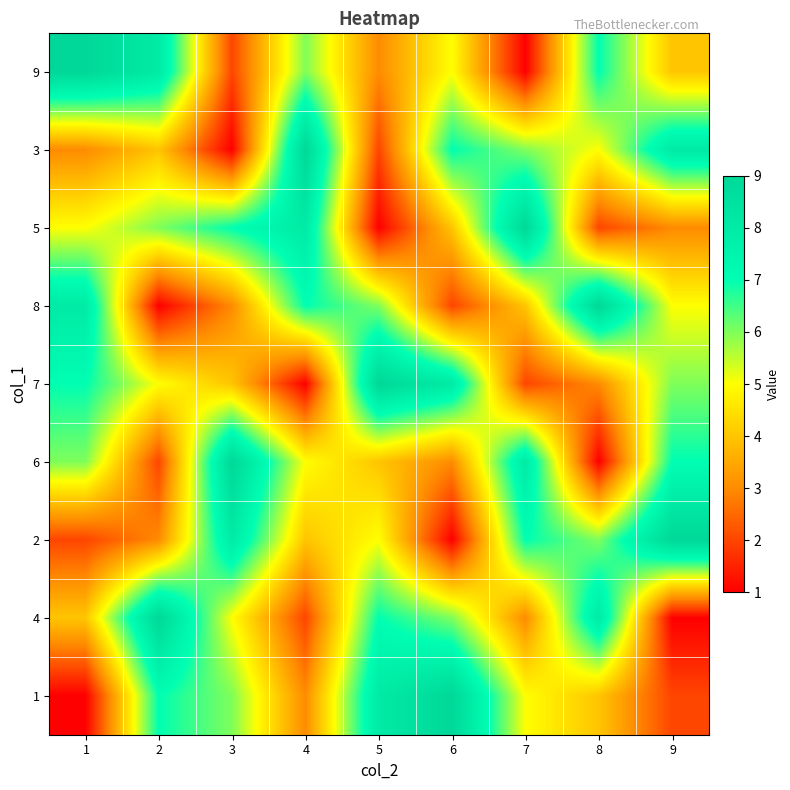

Which label corresponds to the smallest value in the chart?

7